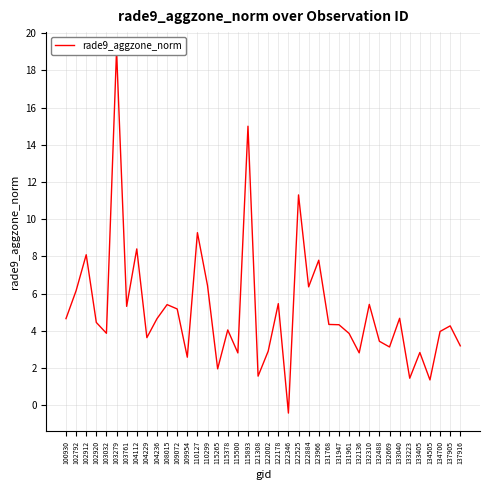

How many interior local peaks (higher than both neighbors) does the data have?

14